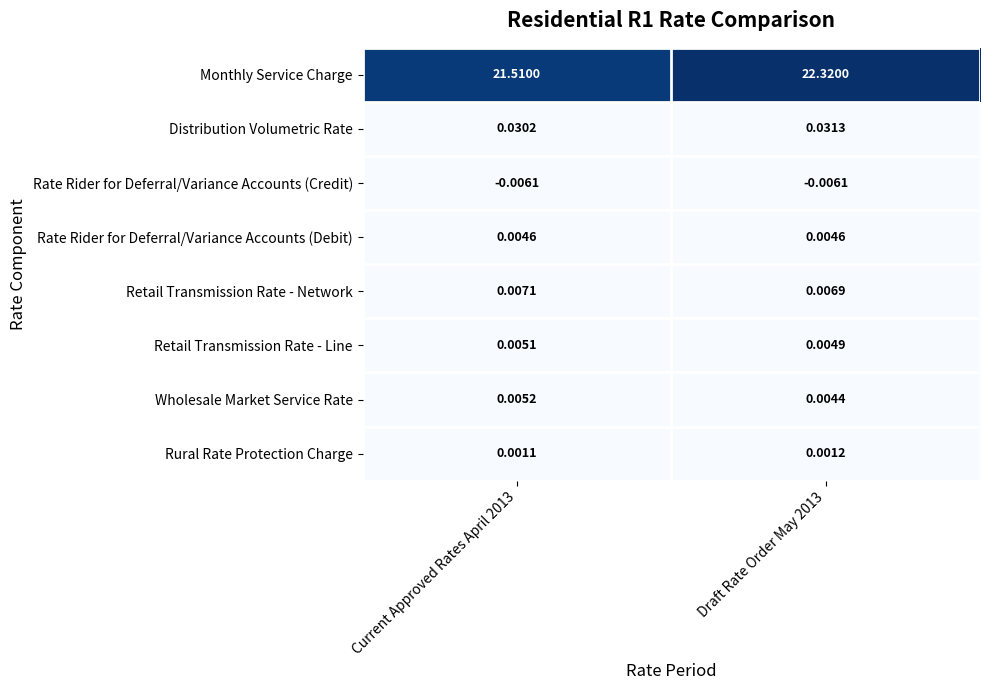

Which series has the largest range (max minus min)?

Monthly Service Charge